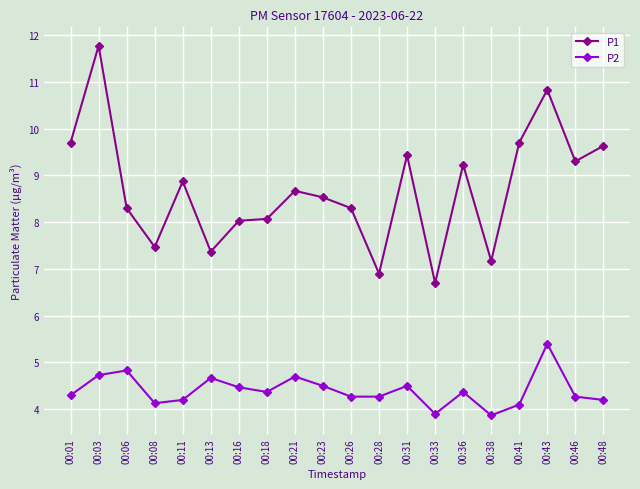

Which series has the largest range (max minus min)?

P1